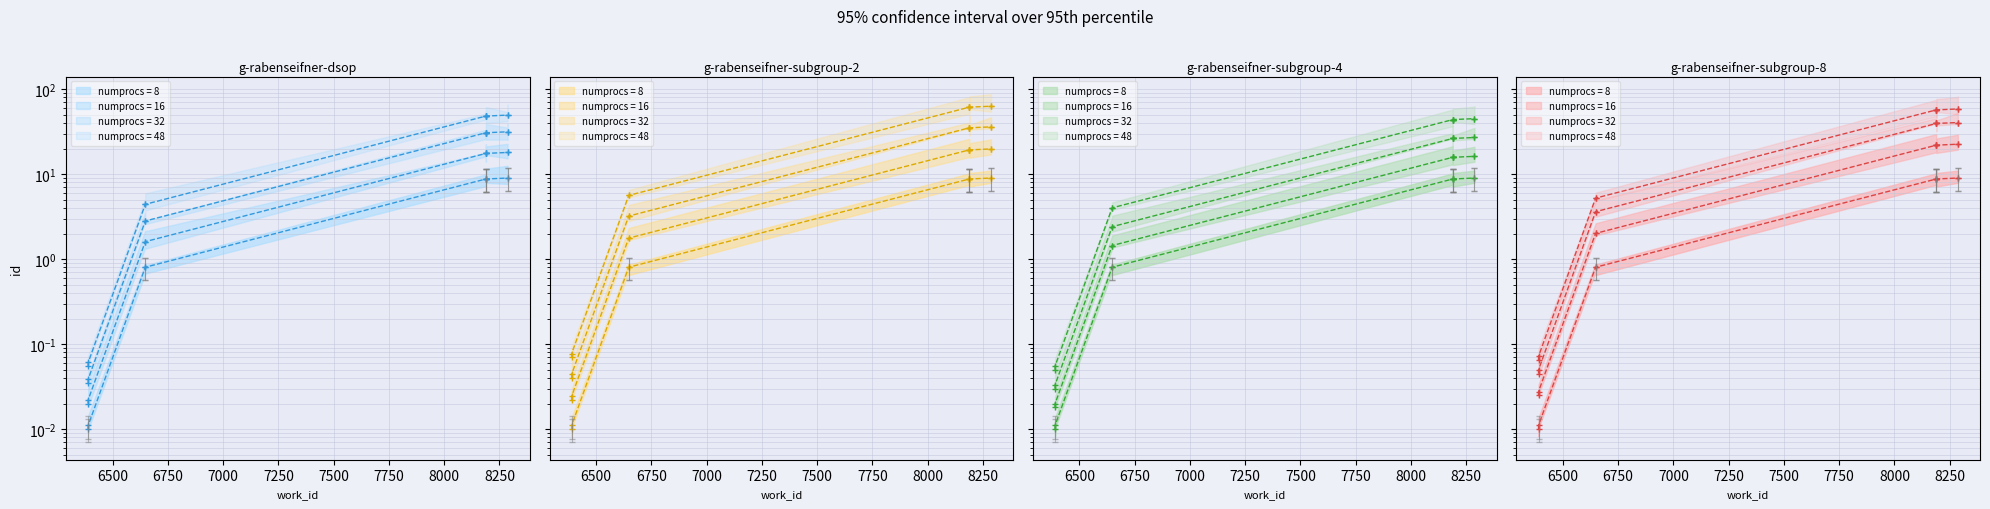

How many values in the numprocs = 48 series are below 11?

4